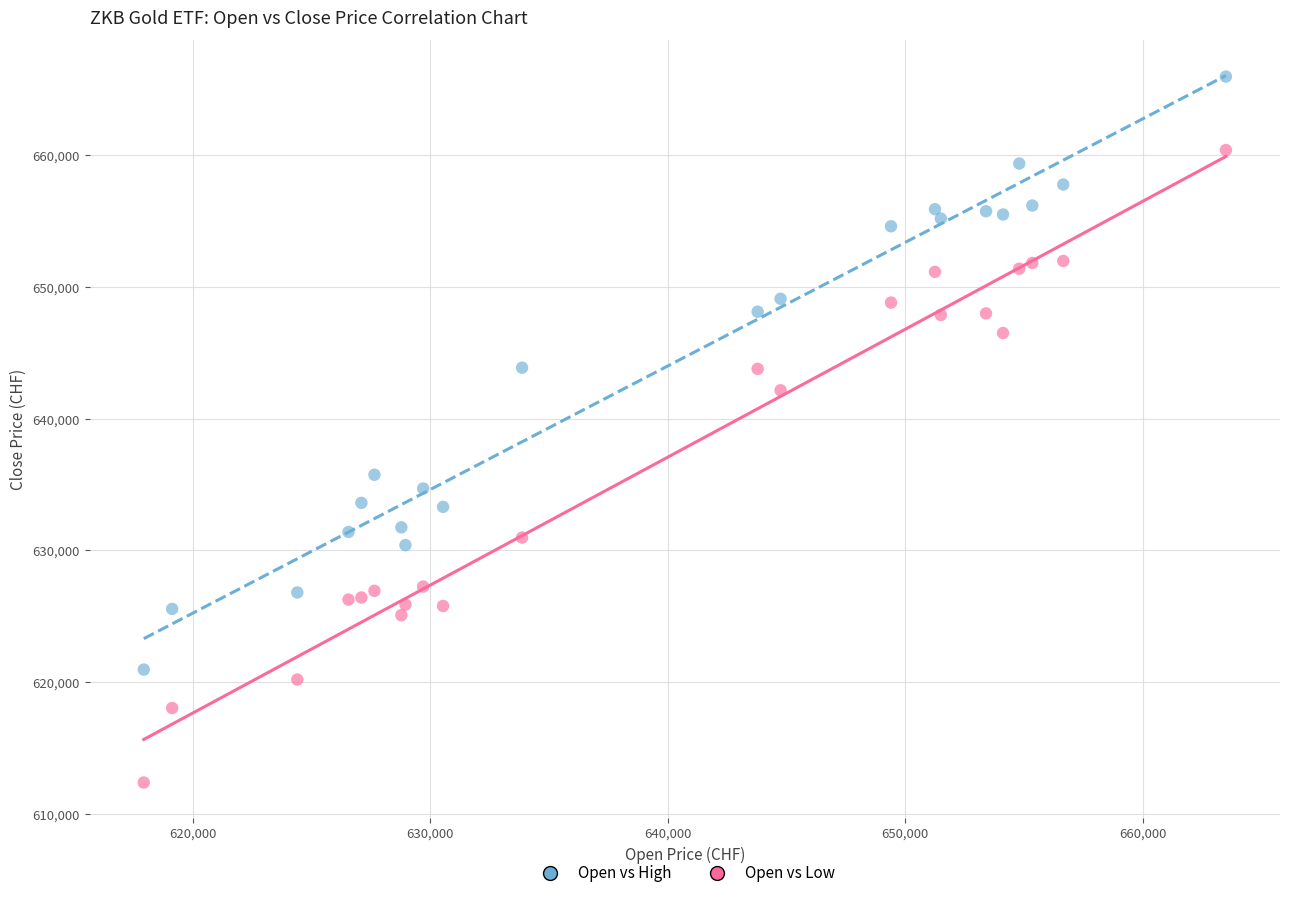

In the Open vs Low series, what Y value is closest to 636386?

630972